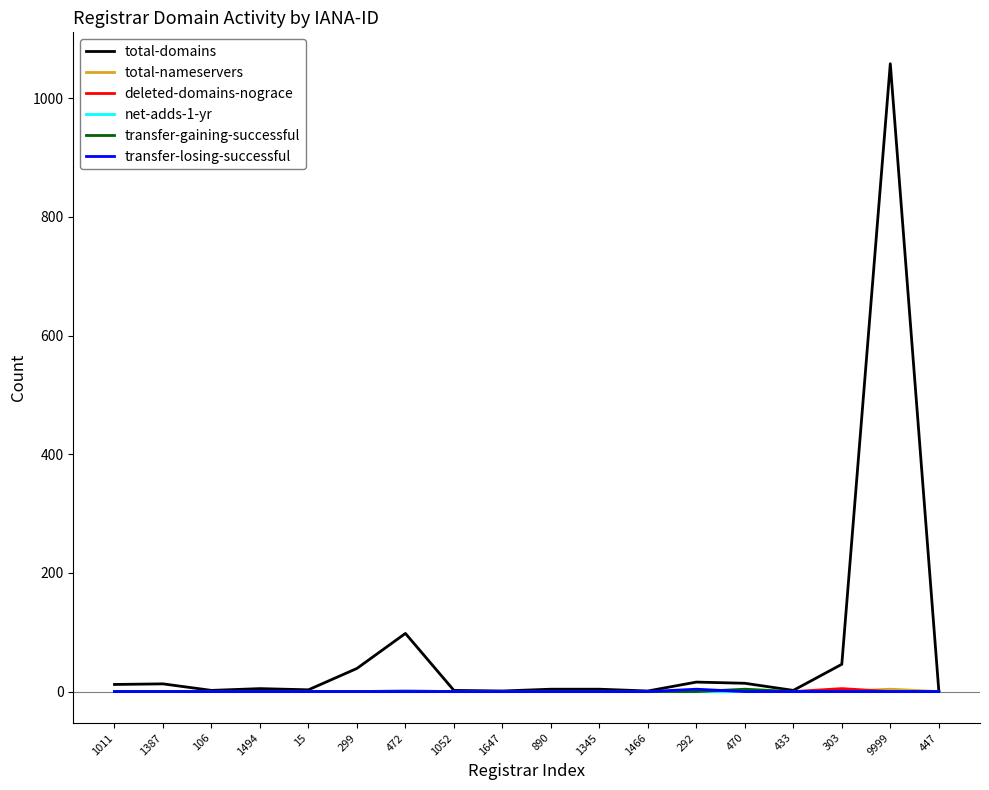

At how many categories does at least one series exceed 333?

1